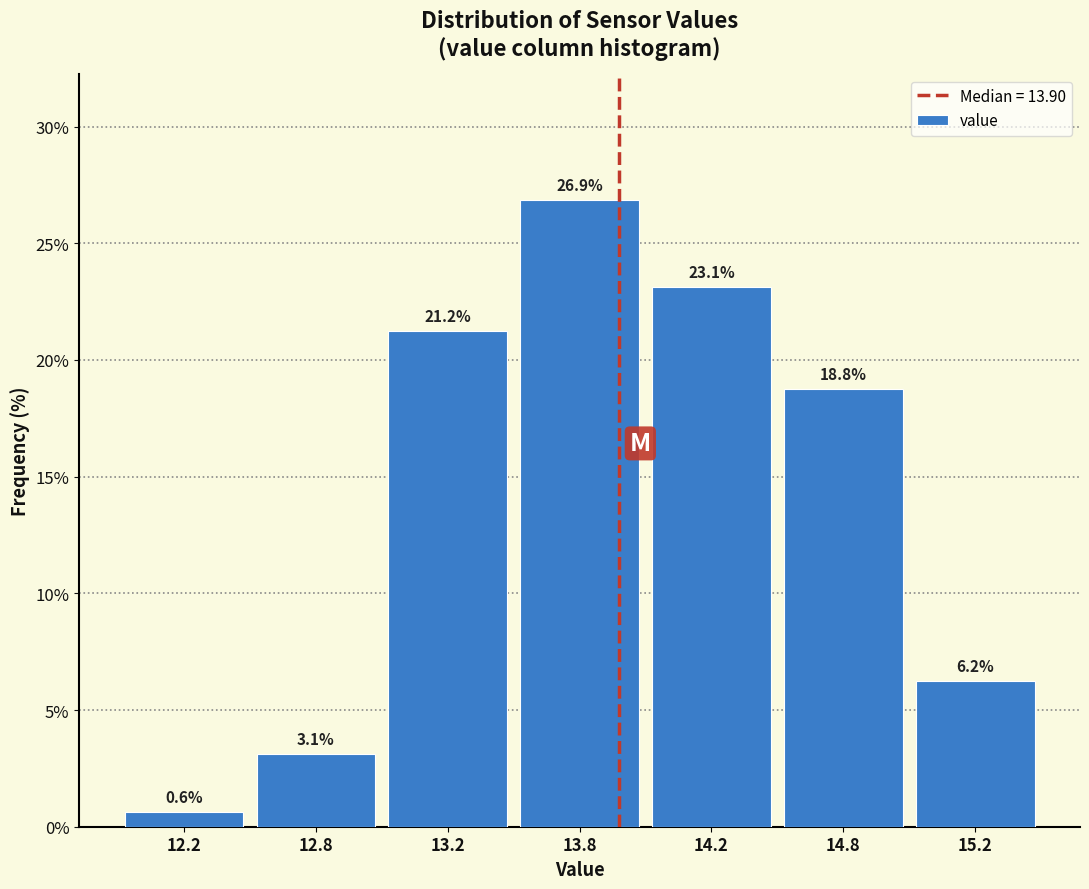

What is the label of the 2nd bar from the left?

12.8